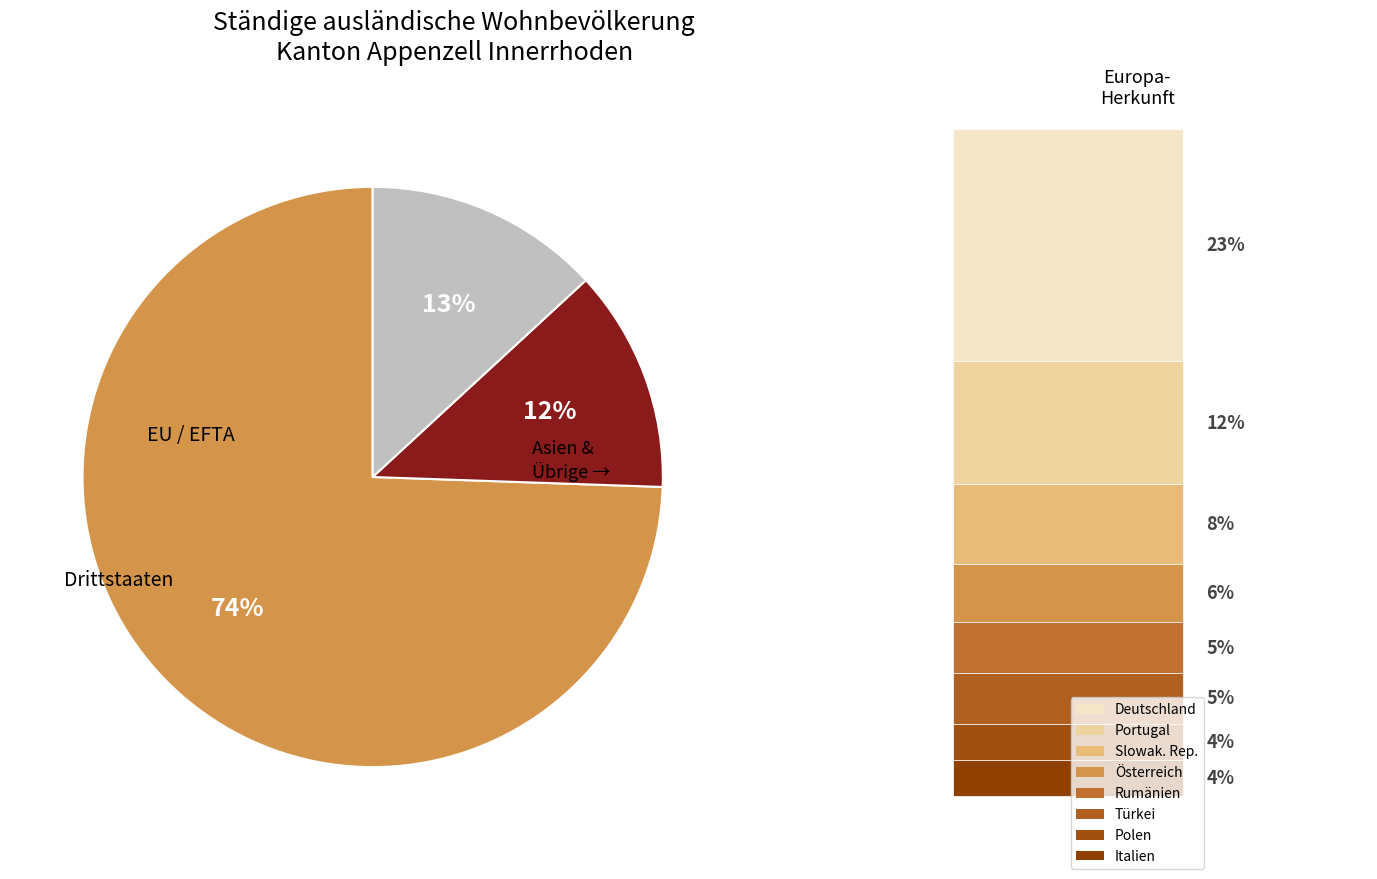

Is there any slice that represents more than half of the pie?

Yes